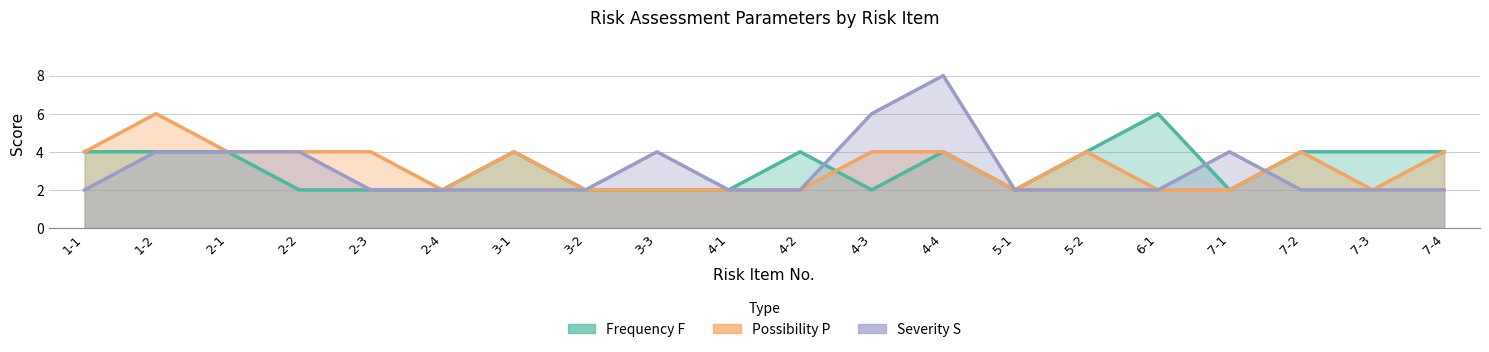

What is the smallest value displayed?

2